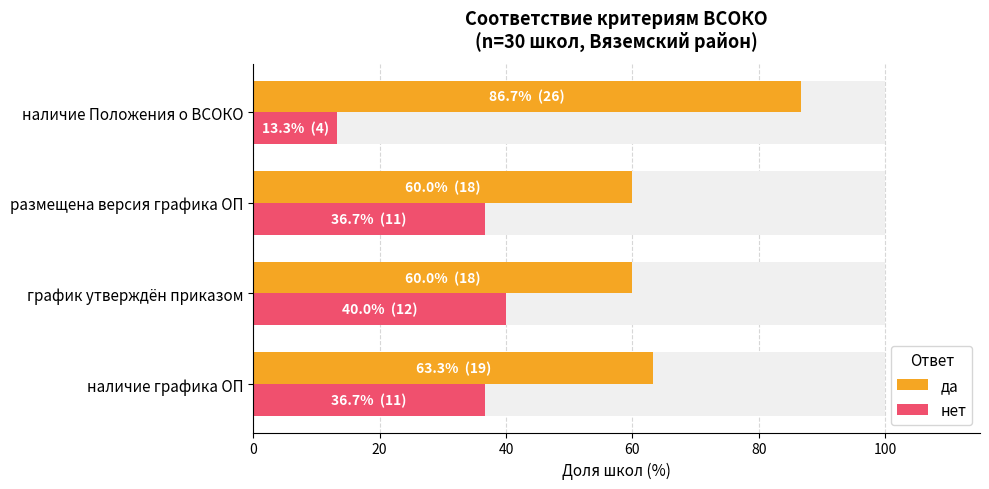

The value of нет at наличие графика ОП is 36.7. True or false?

True